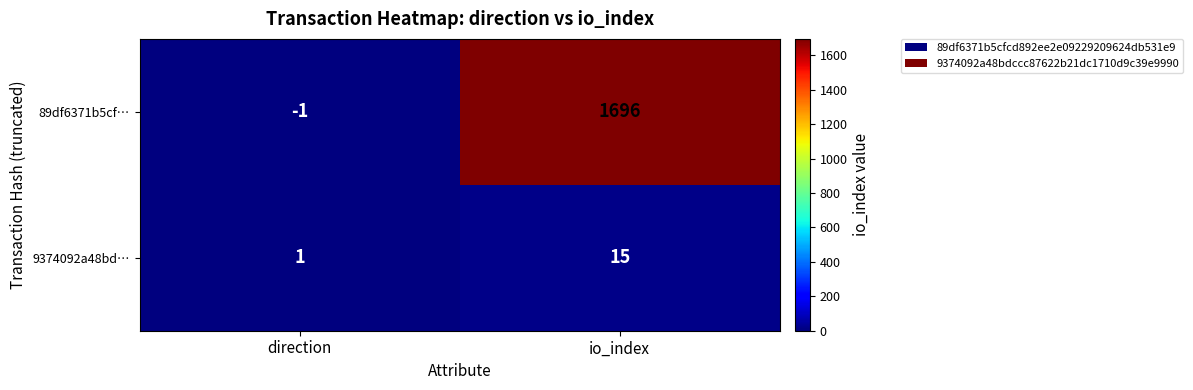

What is the difference between the highest and lowest values at direction?

2